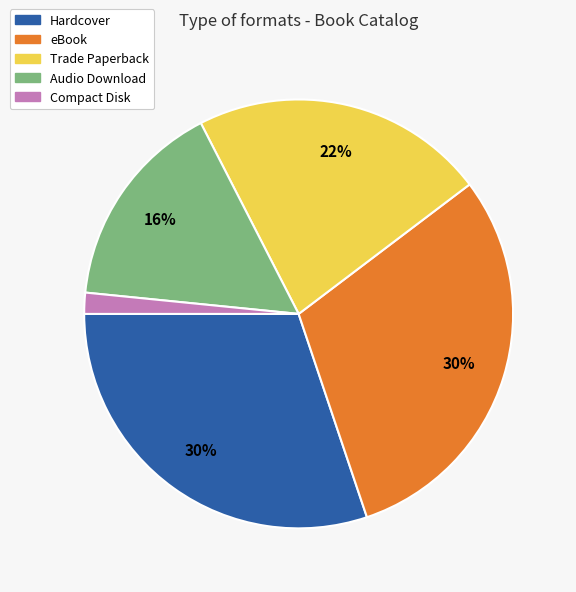

To the nearest percent, what is the average slice percentage?

20%